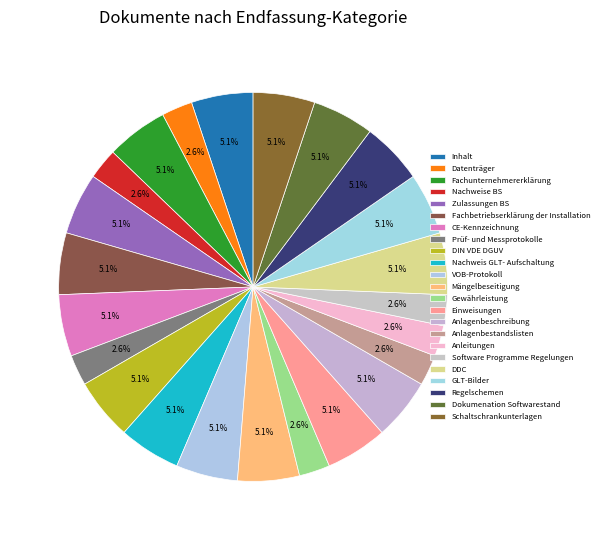

What percentage is the Nachweis GLT- Aufschaltung slice, to the nearest percent?

5%